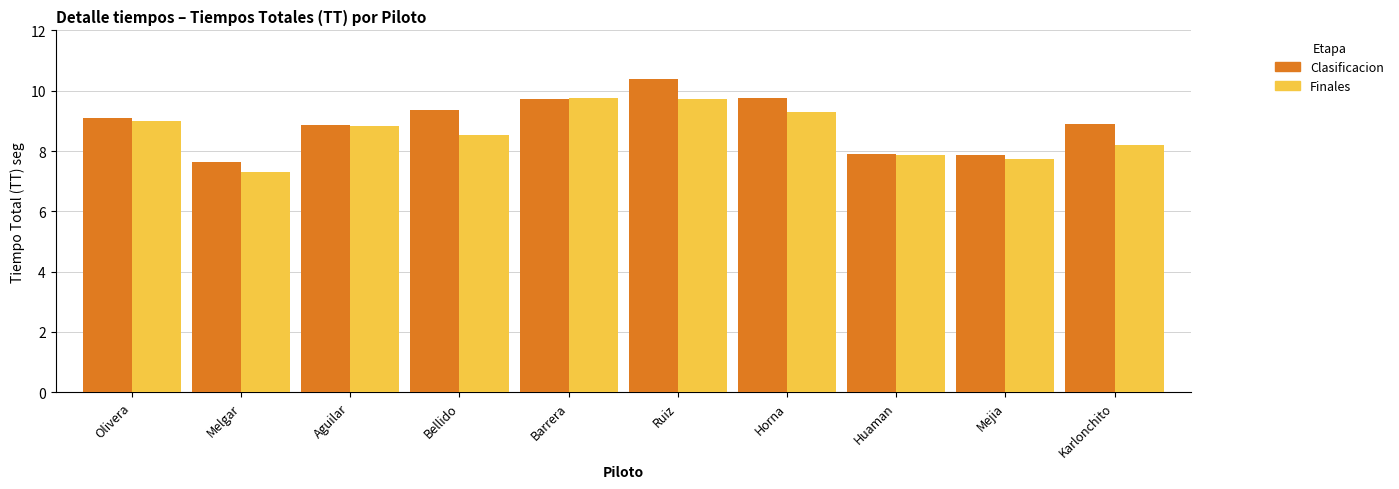

At which label does Finales first exceed 8?

Olivera